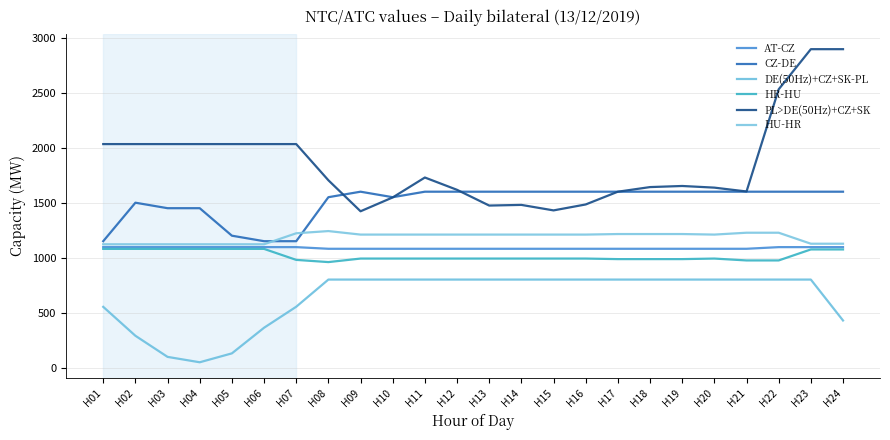

How many lines are shown in the chart?

6